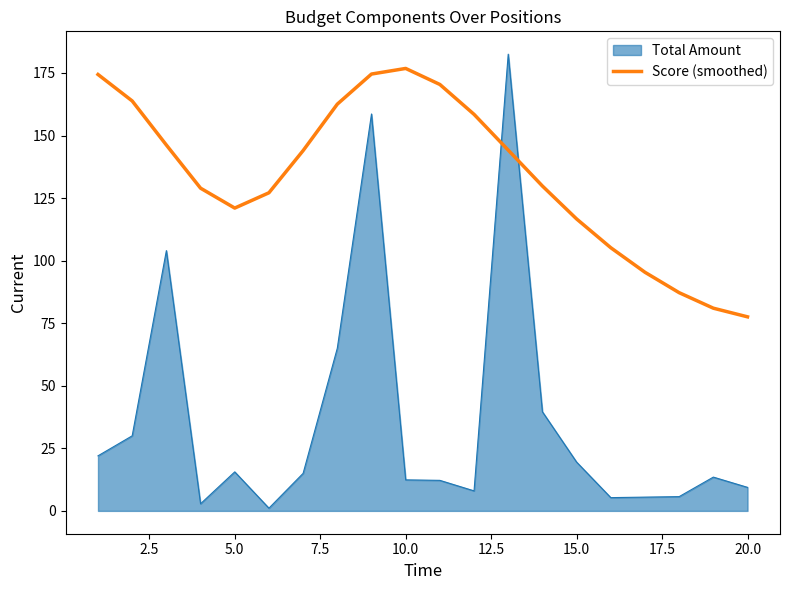

List the series in order of their overall mean, highest first.

Score (smoothed), Total Amount